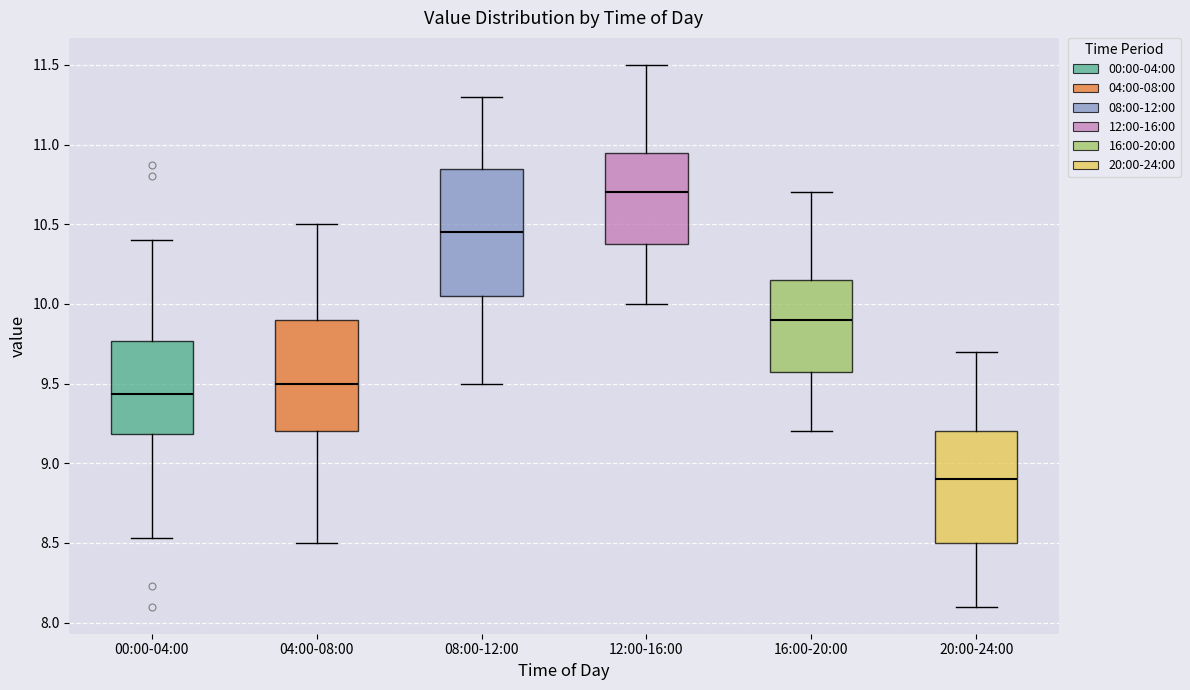

Where does the lower whisker of the box for 04:00-08:00 end on the y-axis? The values are not printed on the chart, so give them approximately, as read against the axis.

8.50